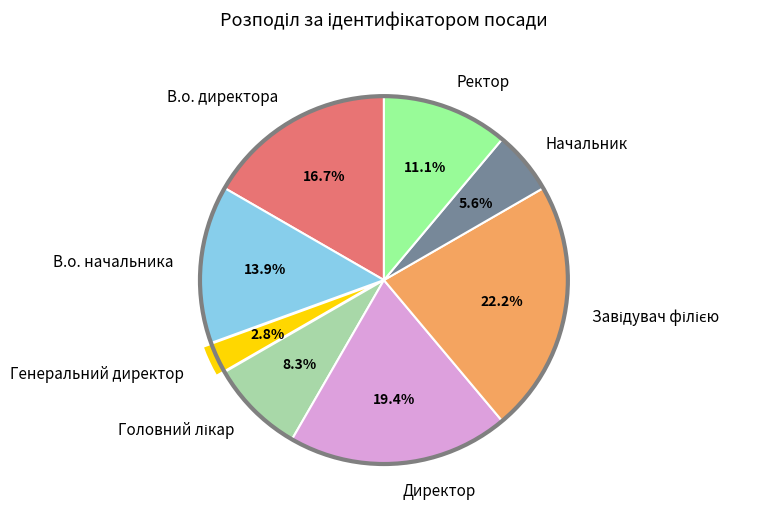

Is the sum of Ректор and Директор greater than half?

No